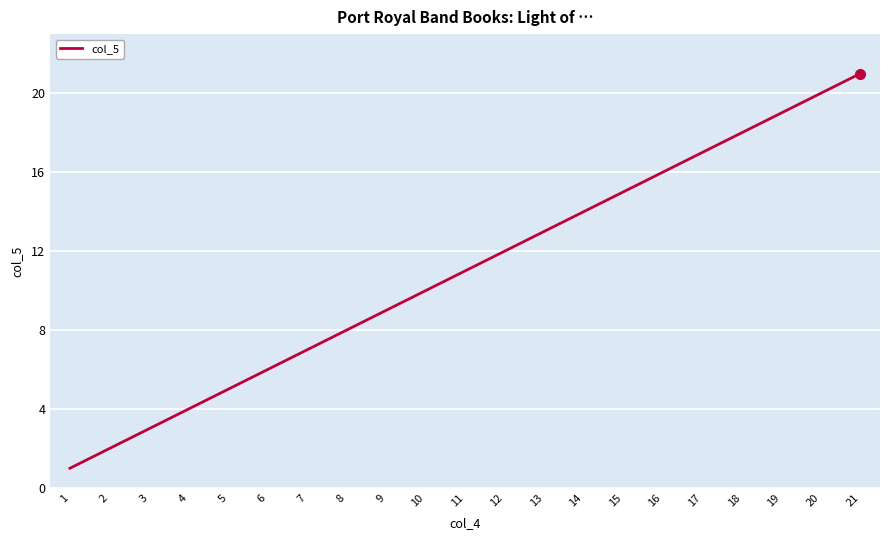

Does the chart have visible grid lines?

Yes